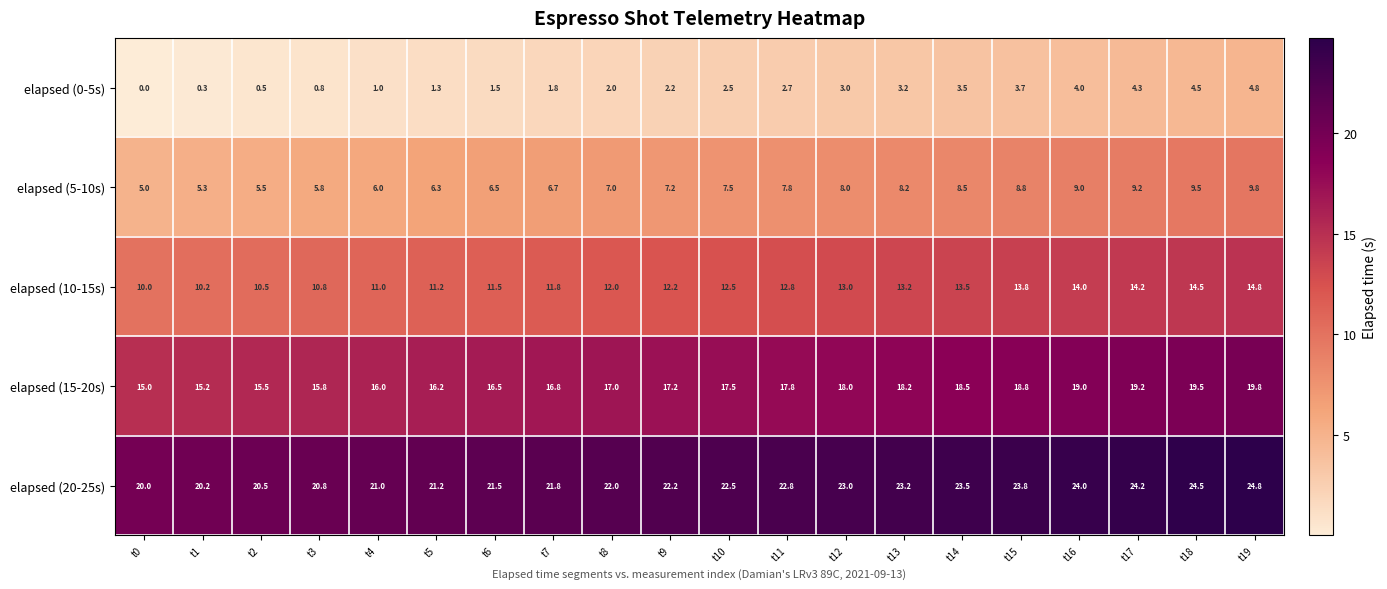

What is the greatest value displayed?

24.8